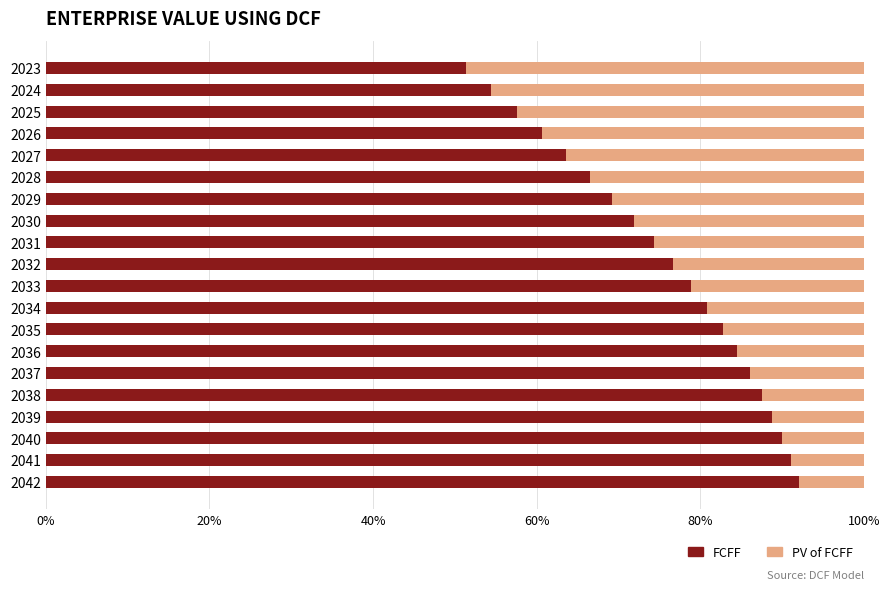

The FCFF series shows 79.6 at 2024. True or false?

False